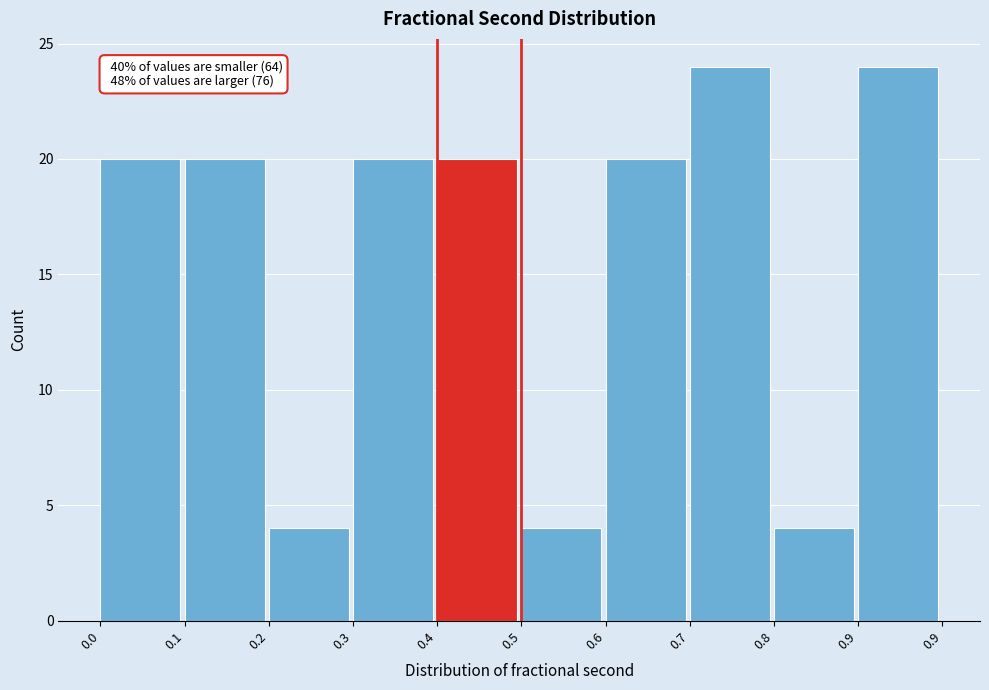

Reading left to right, extract all data points from this chart.

20	20	4	20	20	4	20	24	4	24